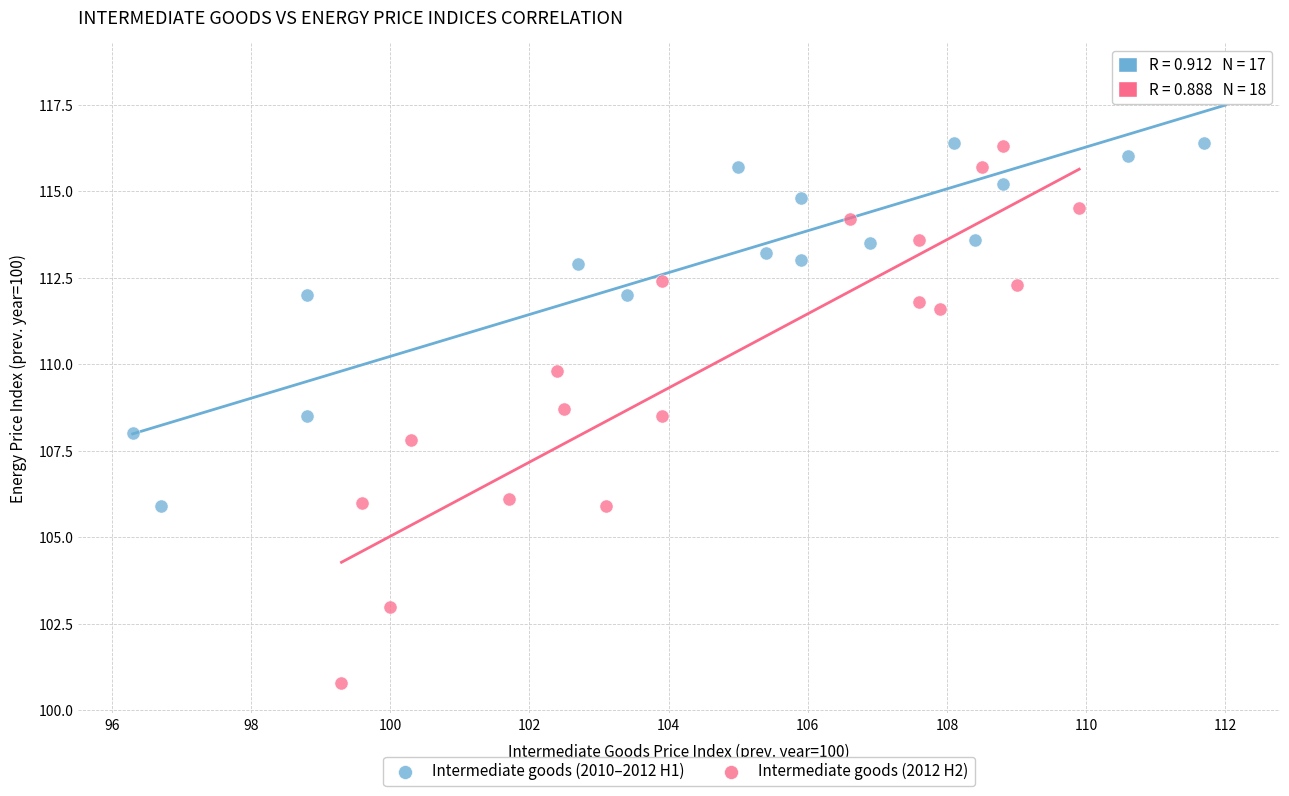

Which series contains the lowest Y value?

Intermediate goods (2012 H2)